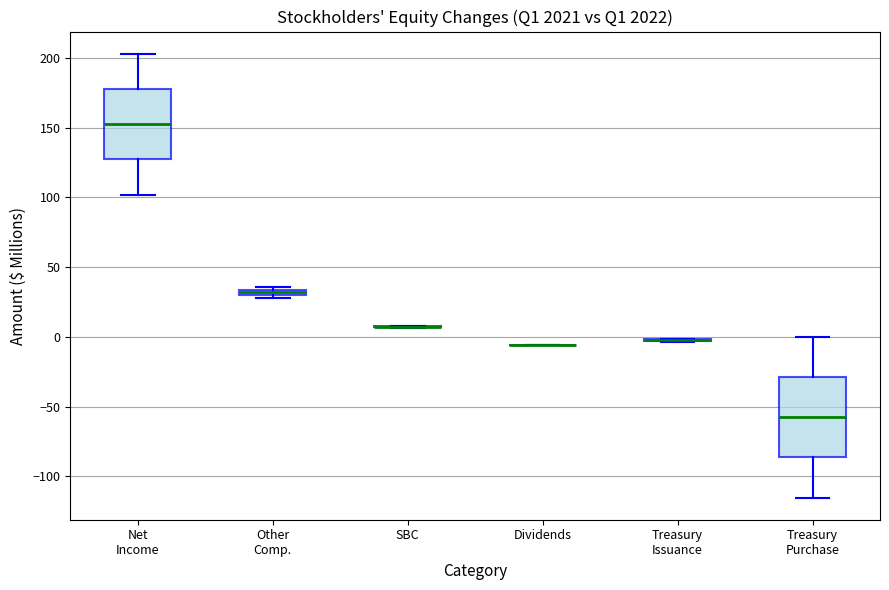

Where is the upper edge of the box for Other Comp. on the y-axis? The values are not printed on the chart, so give them approximately, as read against the axis.

35